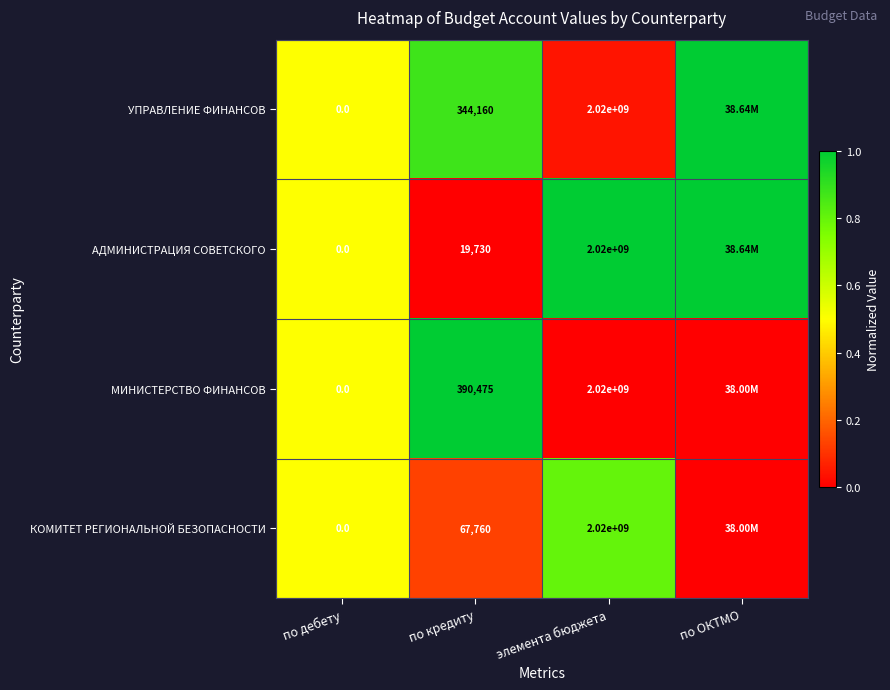

What is the total value across all series at элемента бюджета?

8080000000